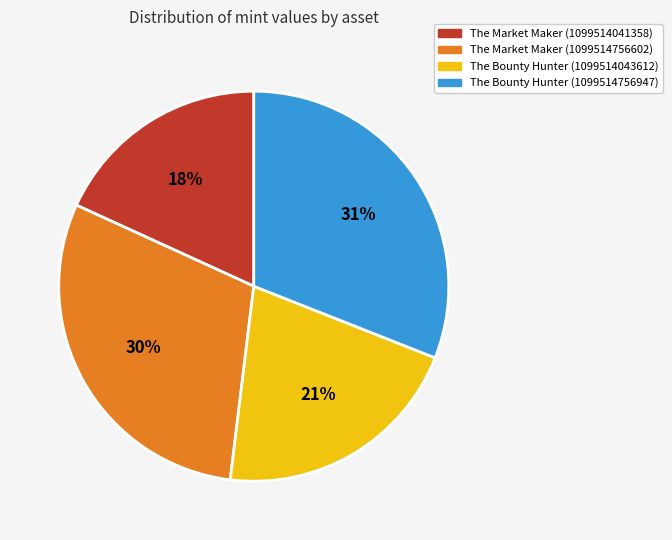

Do The Market Maker (1099514756602) and The Bounty Hunter (1099514043612) together represent more than half of the pie?

Yes